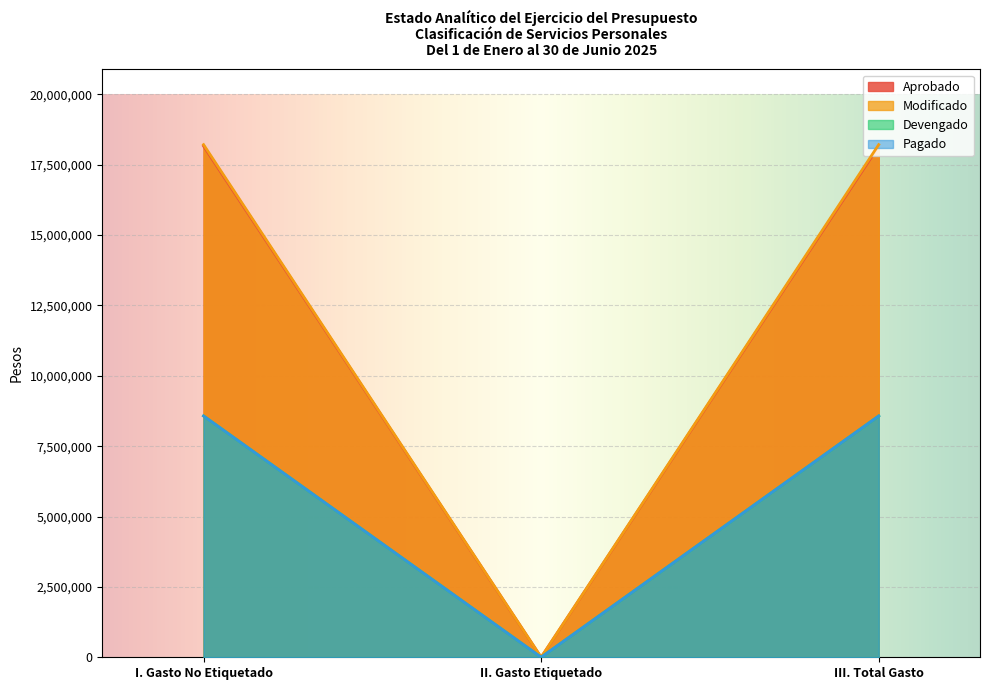

Does the chart display data point markers on the line(s)?

No